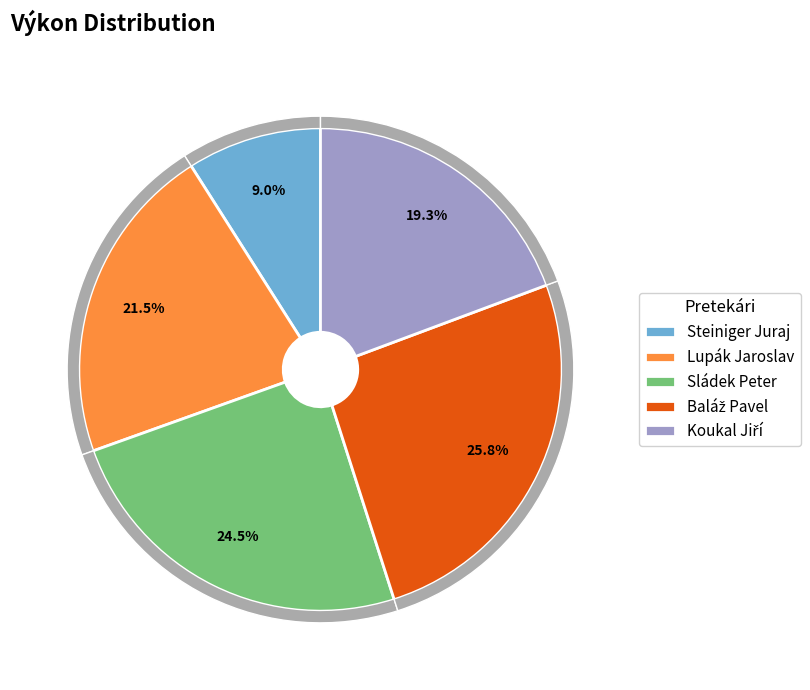

Which slice is the largest?

Baláž Pavel